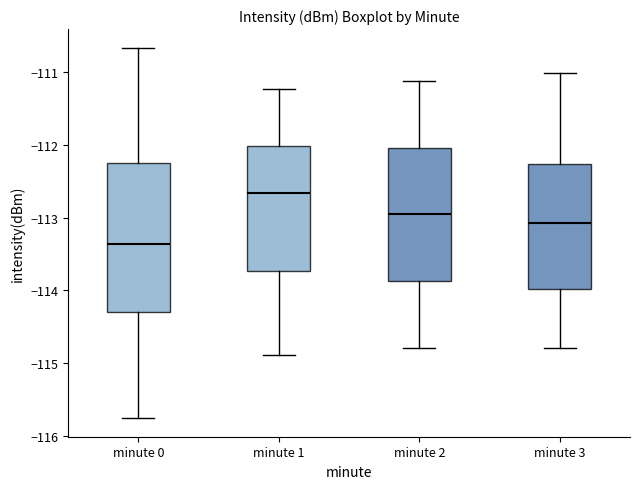

Which box's median line is the highest?

minute 1